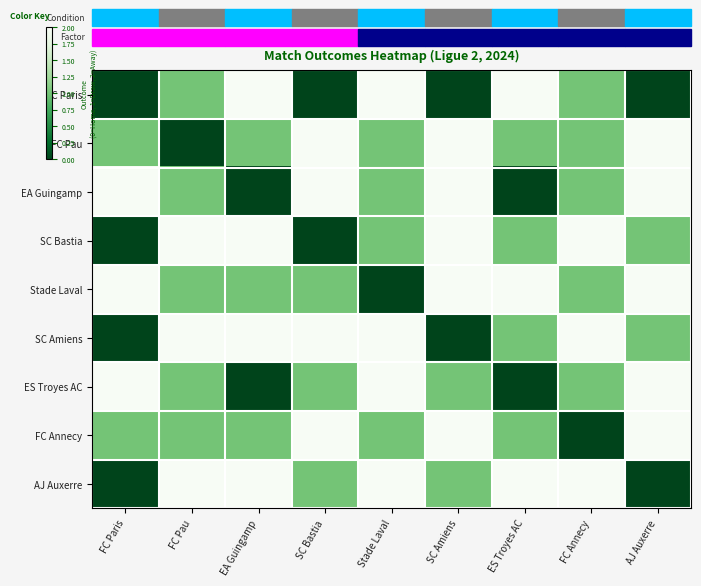

Reading left to right, list all the values displayed in this chart.

FC Paris: FC Paris=0	FC Pau=1	EA Guingamp=2	SC Bastia=0	Stade Laval=2	SC Amiens=0	ES Troyes AC=2	FC Annecy=1	AJ Auxerre=0
FC Pau: FC Paris=1	FC Pau=0	EA Guingamp=1	SC Bastia=2	Stade Laval=1	SC Amiens=2	ES Troyes AC=1	FC Annecy=1	AJ Auxerre=2
EA Guingamp: FC Paris=2	FC Pau=1	EA Guingamp=0	SC Bastia=2	Stade Laval=1	SC Amiens=2	ES Troyes AC=0	FC Annecy=1	AJ Auxerre=2
SC Bastia: FC Paris=0	FC Pau=2	EA Guingamp=2	SC Bastia=0	Stade Laval=1	SC Amiens=2	ES Troyes AC=1	FC Annecy=2	AJ Auxerre=1
Stade Laval: FC Paris=2	FC Pau=1	EA Guingamp=1	SC Bastia=1	Stade Laval=0	SC Amiens=2	ES Troyes AC=2	FC Annecy=1	AJ Auxerre=2
SC Amiens: FC Paris=0	FC Pau=2	EA Guingamp=2	SC Bastia=2	Stade Laval=2	SC Amiens=0	ES Troyes AC=1	FC Annecy=2	AJ Auxerre=1
ES Troyes AC: FC Paris=2	FC Pau=1	EA Guingamp=0	SC Bastia=1	Stade Laval=2	SC Amiens=1	ES Troyes AC=0	FC Annecy=1	AJ Auxerre=2
FC Annecy: FC Paris=1	FC Pau=1	EA Guingamp=1	SC Bastia=2	Stade Laval=1	SC Amiens=2	ES Troyes AC=1	FC Annecy=0	AJ Auxerre=2
AJ Auxerre: FC Paris=0	FC Pau=2	EA Guingamp=2	SC Bastia=1	Stade Laval=2	SC Amiens=1	ES Troyes AC=2	FC Annecy=2	AJ Auxerre=0